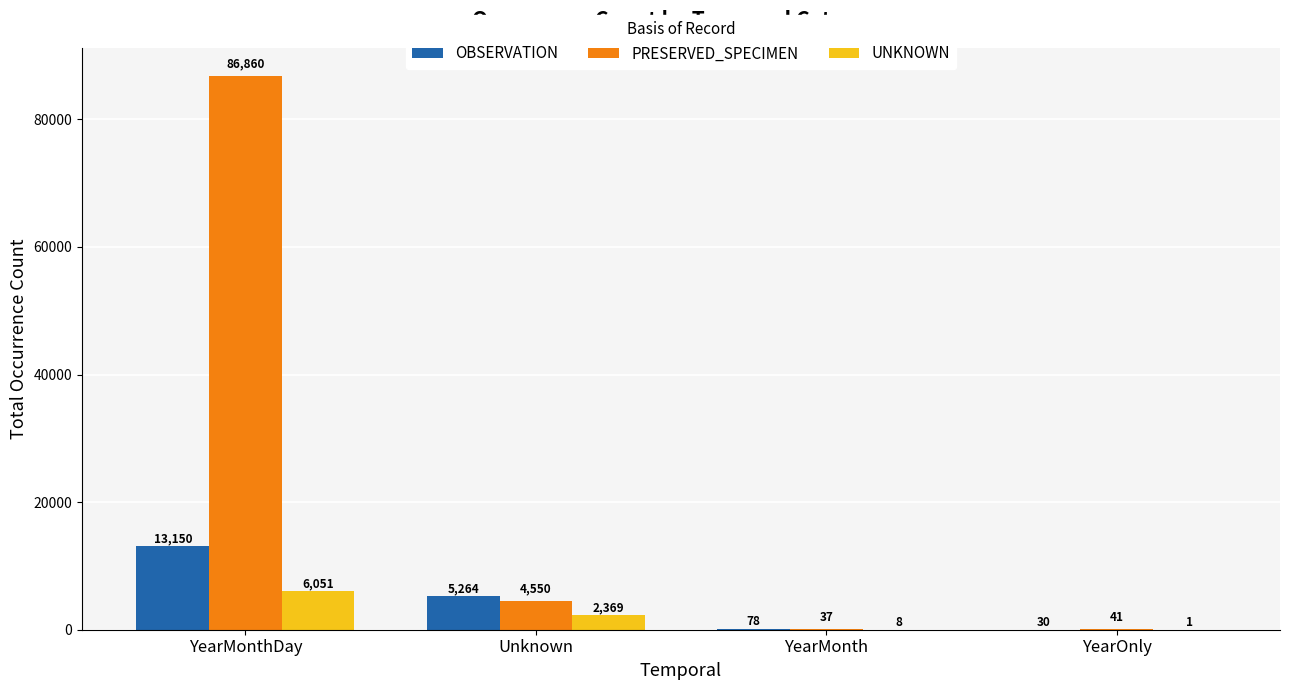

True or false: PRESERVED_SPECIMEN has a value of 41 at YearOnly.

True